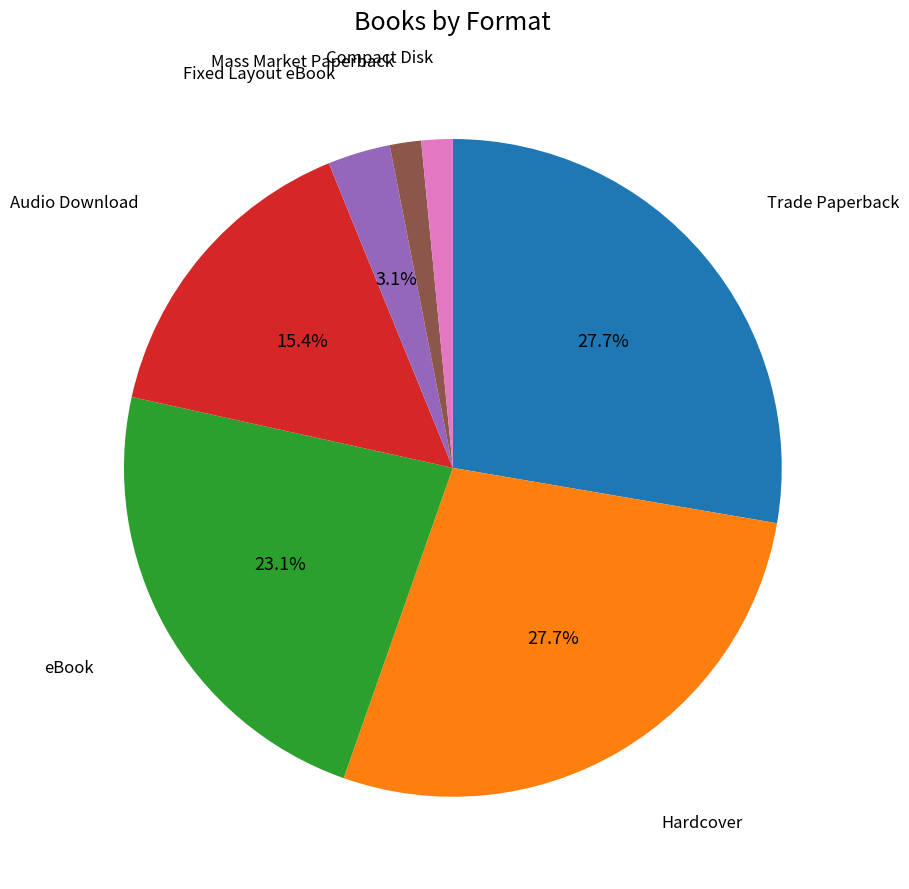

Is there a majority slice in this chart?

No